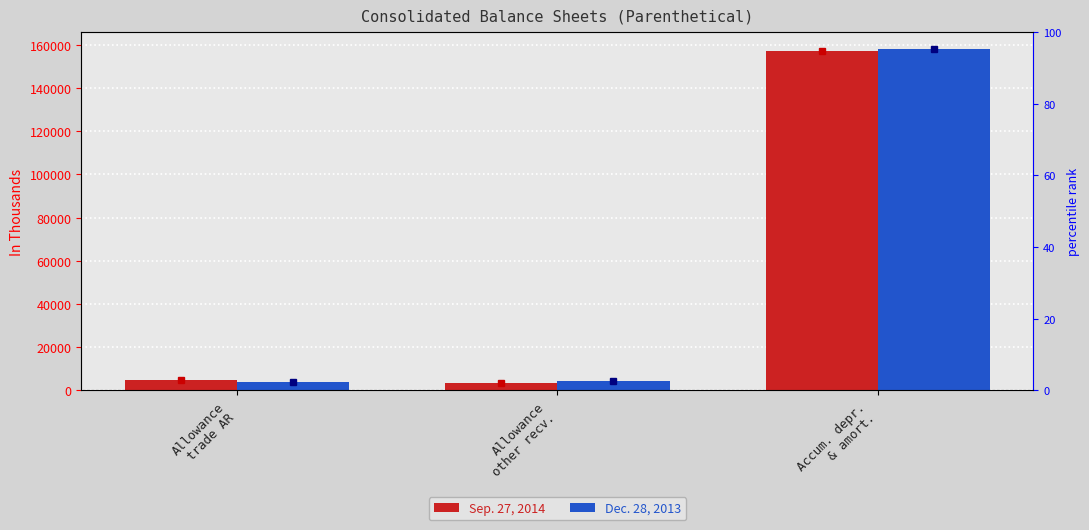

What is the difference between the Sep. 27, 2014 values at Accum. depr.
& amort. and Allowance
other recv.?

153930